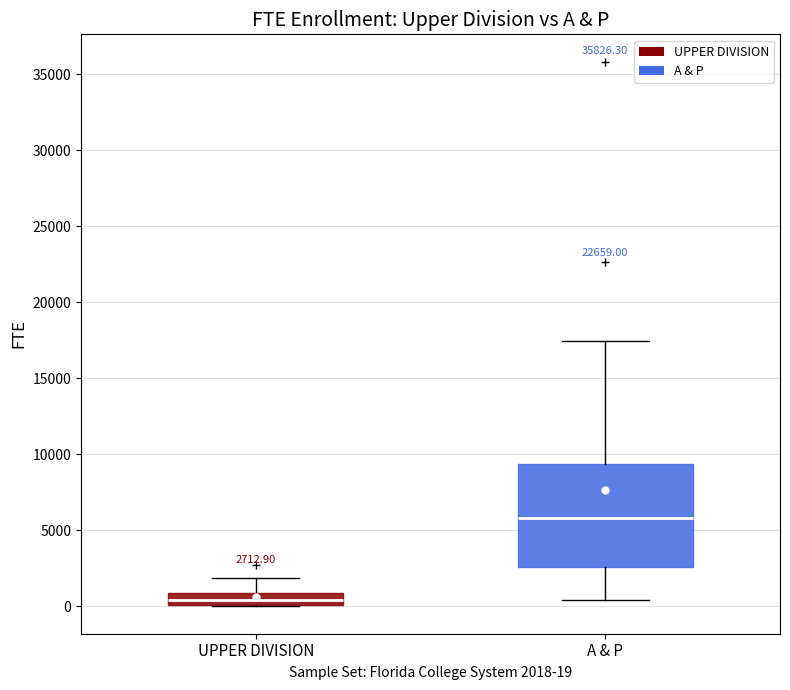

Which box's median line is the lowest?

UPPER DIVISION